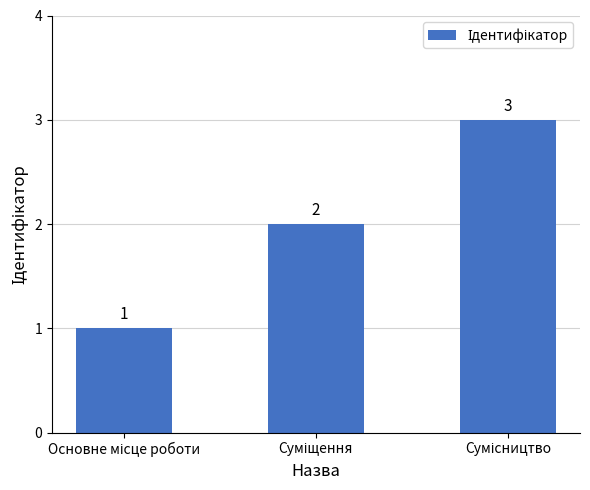

What is the greatest value displayed?

3